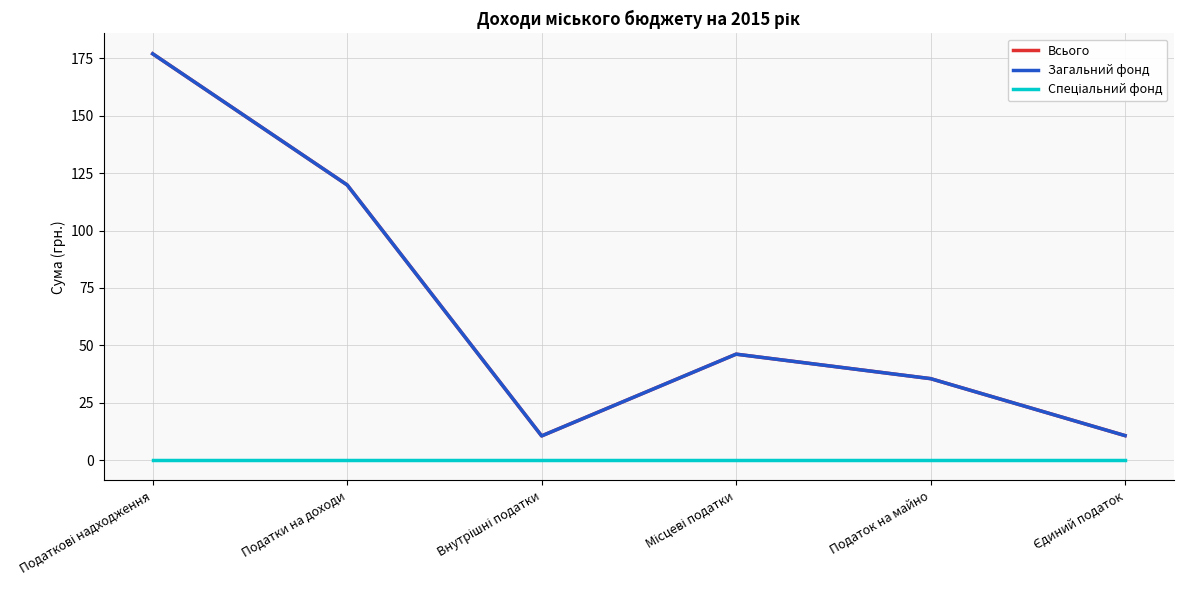

Where is Загальний фонд nearest to the value 93?

Податки на доходи